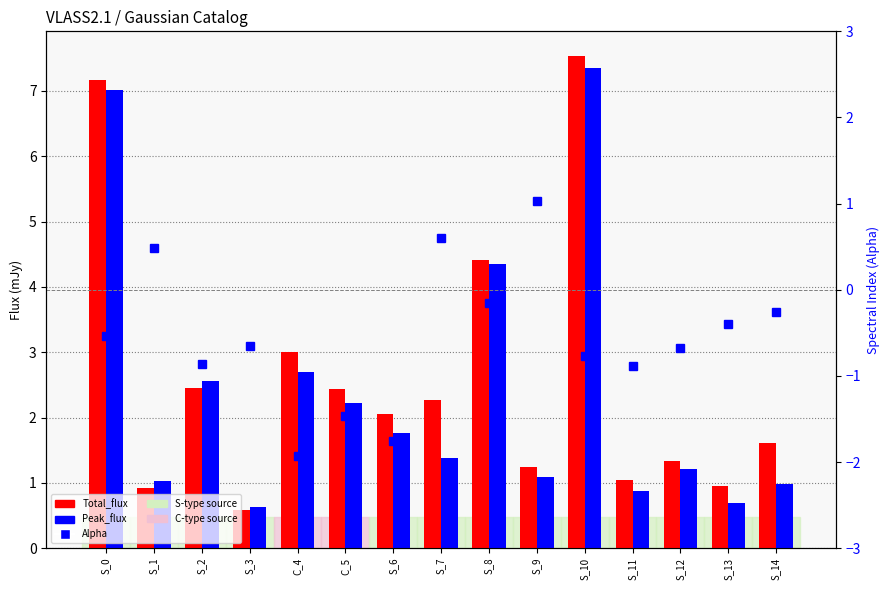

At which category is the sum across all series the highest?

S_10